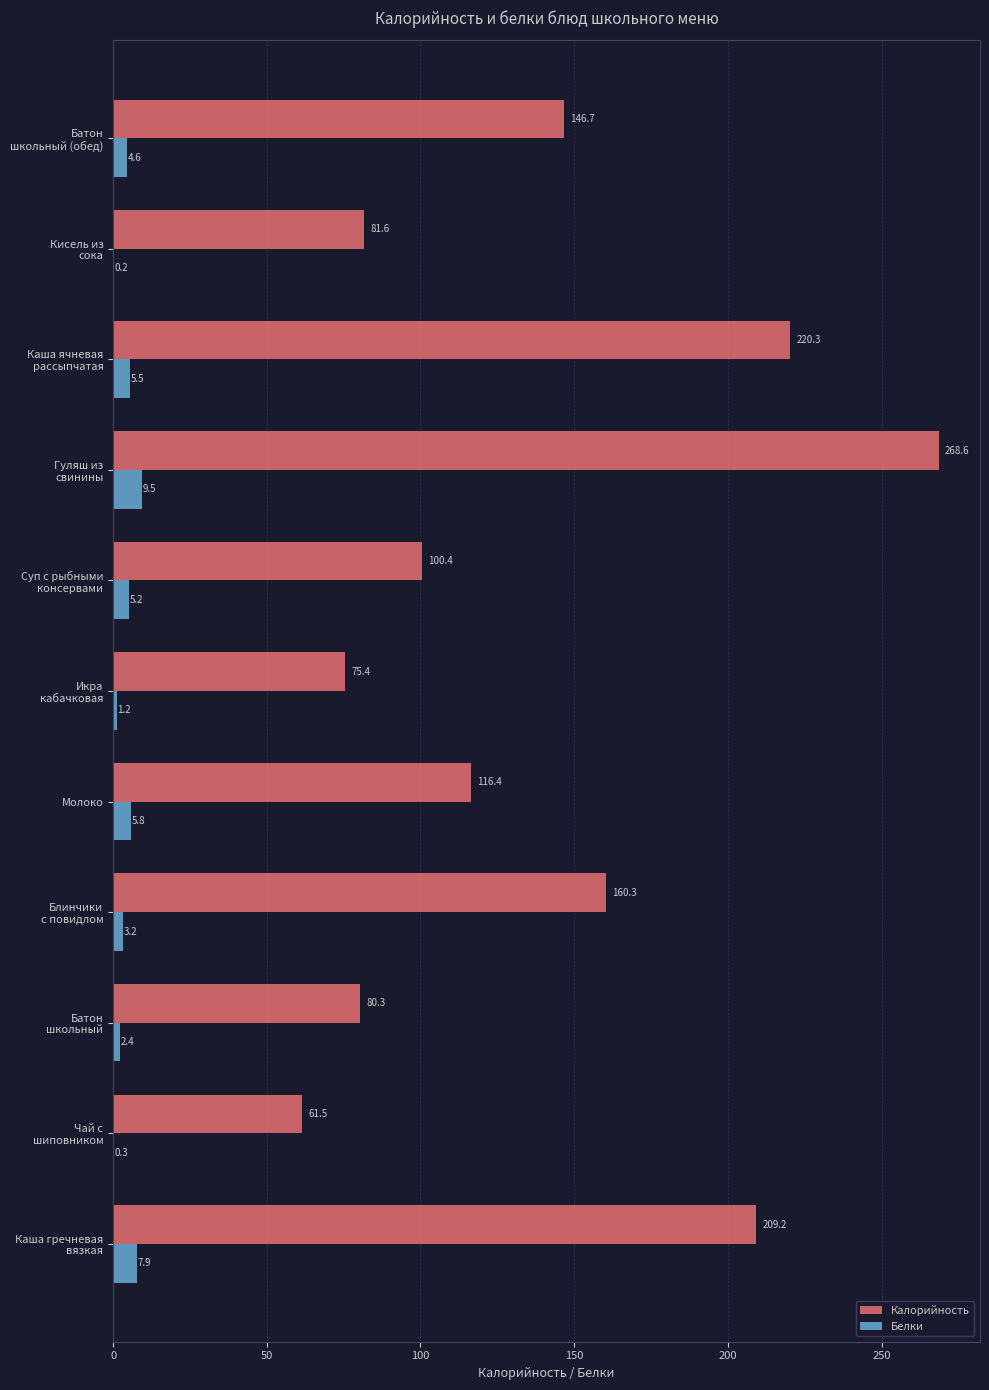

What is the sum of all Белки values?

45.8